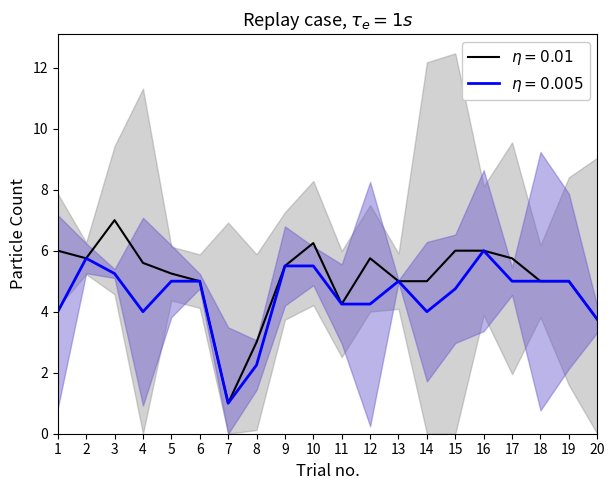

Does the chart display data point markers on the line(s)?

No